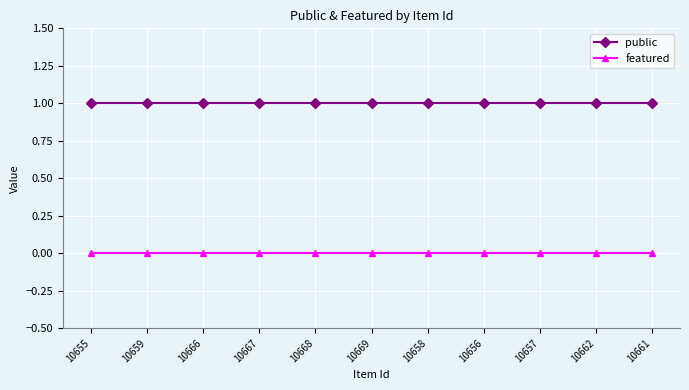

Reading right to left, transcribe all the data shown in this chart.

public: 10661=1	10662=1	10657=1	10656=1	10658=1	10669=1	10668=1	10667=1	10666=1	10659=1	10655=1
featured: 10661=0	10662=0	10657=0	10656=0	10658=0	10669=0	10668=0	10667=0	10666=0	10659=0	10655=0